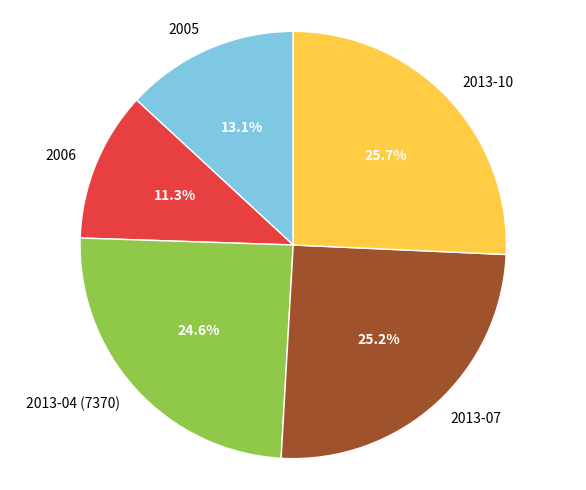

To the nearest percent, what is the combined percentage of 2013-04 (7370) and 2005?

38%